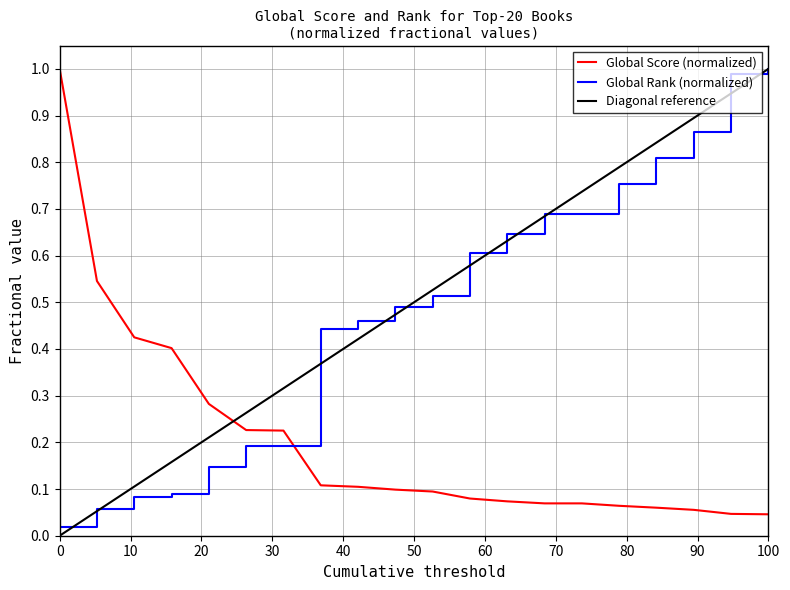

How many intersections are there between Global Score (normalized) and Diagonal reference?

1